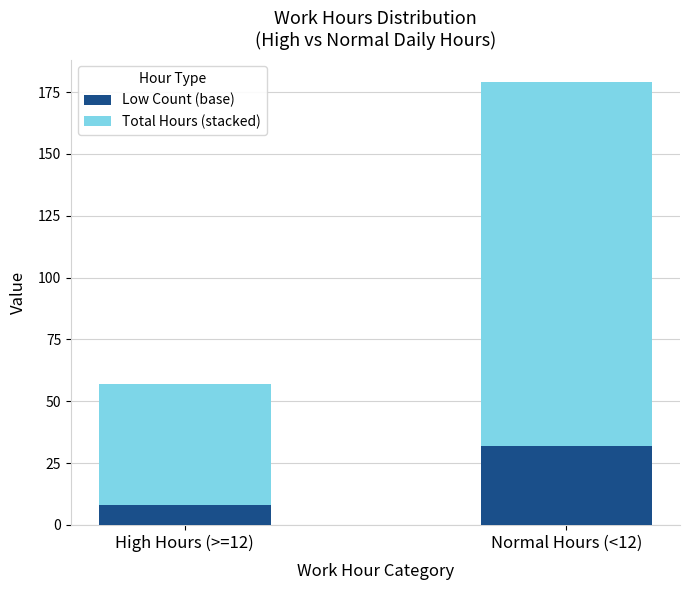

Where is Low Count (base) nearest to the value 20?

High Hours (>=12)